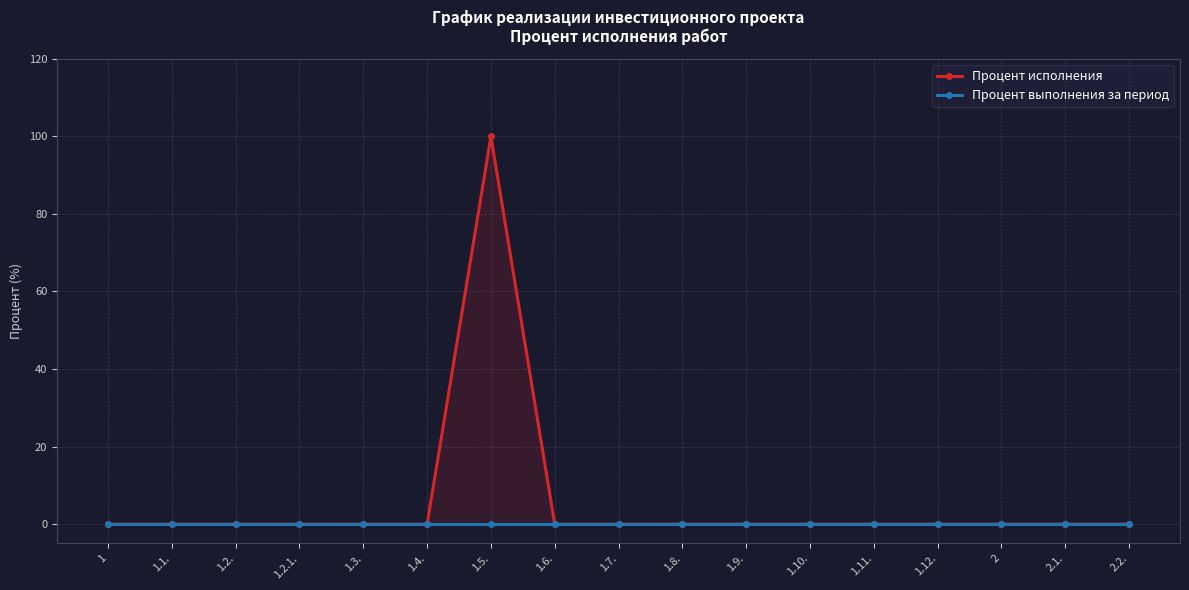

What is the label of the 14th point from the right?

1.2.1.